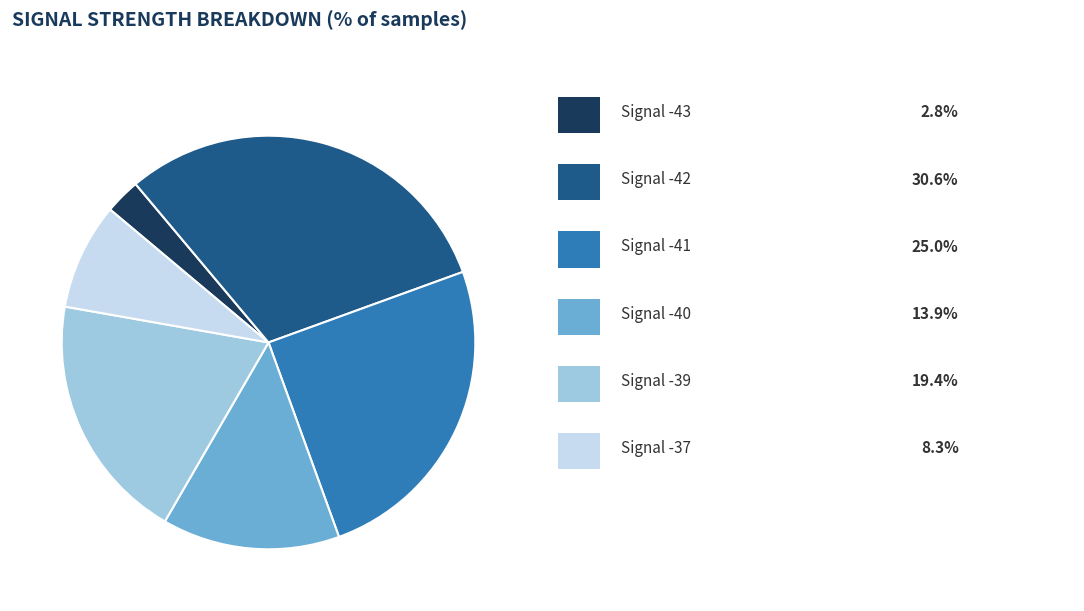

Is there a majority slice in this chart?

No